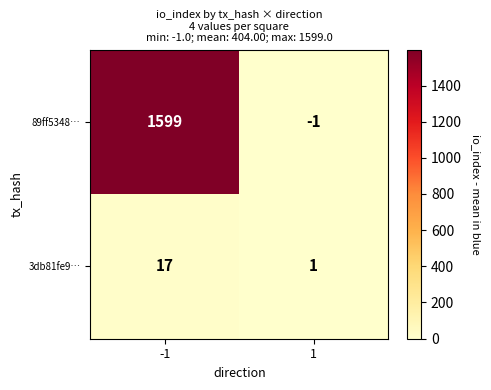

True or false: 3db81fe9… has a value of 1 at 1.

True